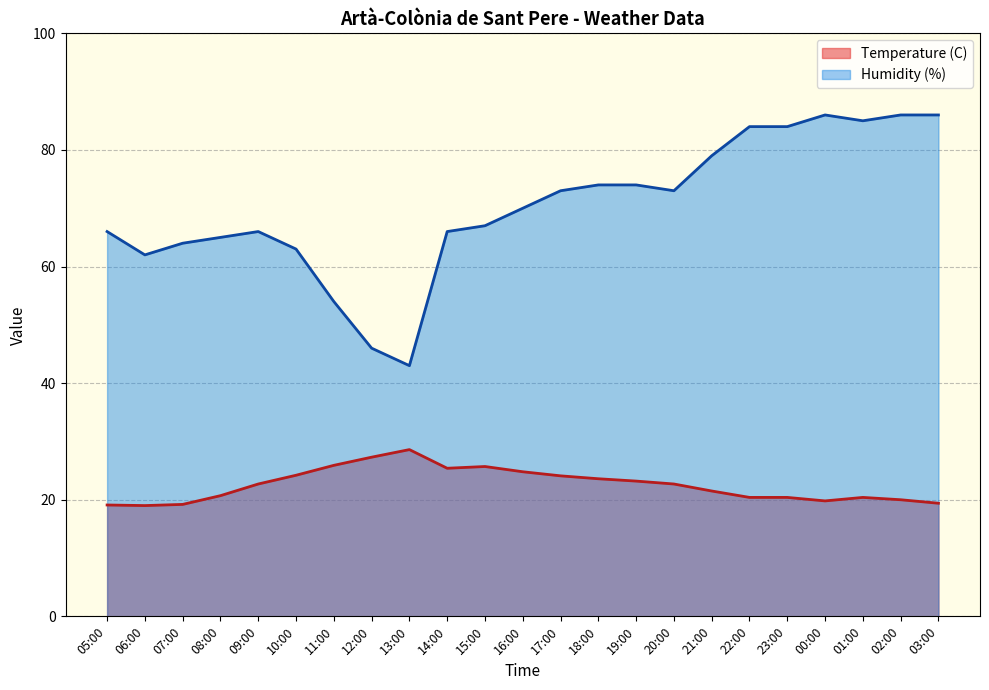

What is the difference between the Humidity (%) values at 19:00 and 15:00?

7.0